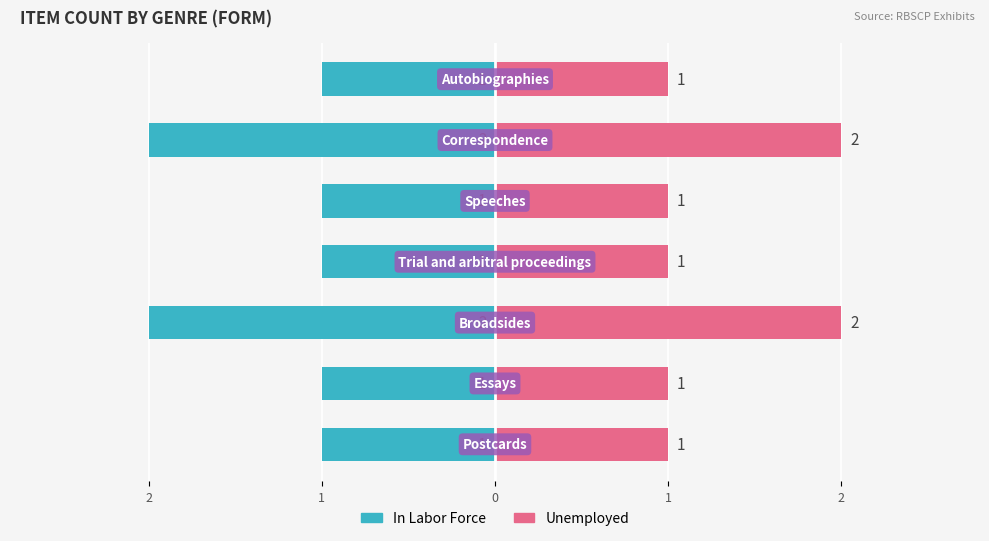

What is the sum of all In Labor Force values?

-9